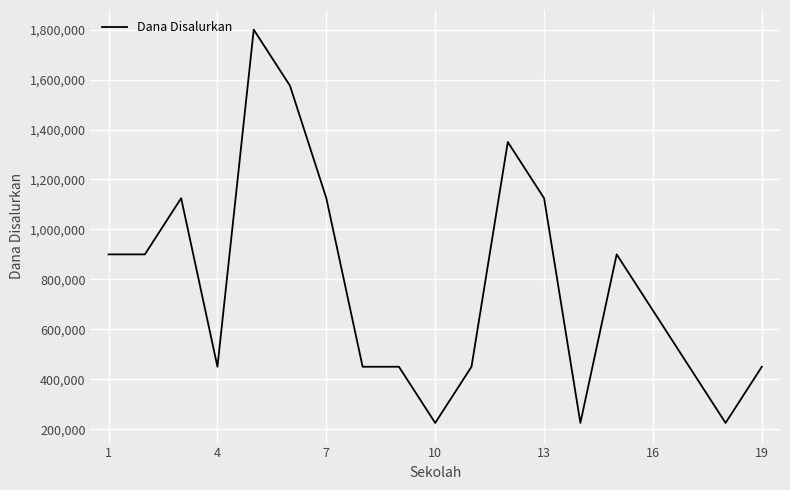

Is this an area chart (filled region under the line)?

No